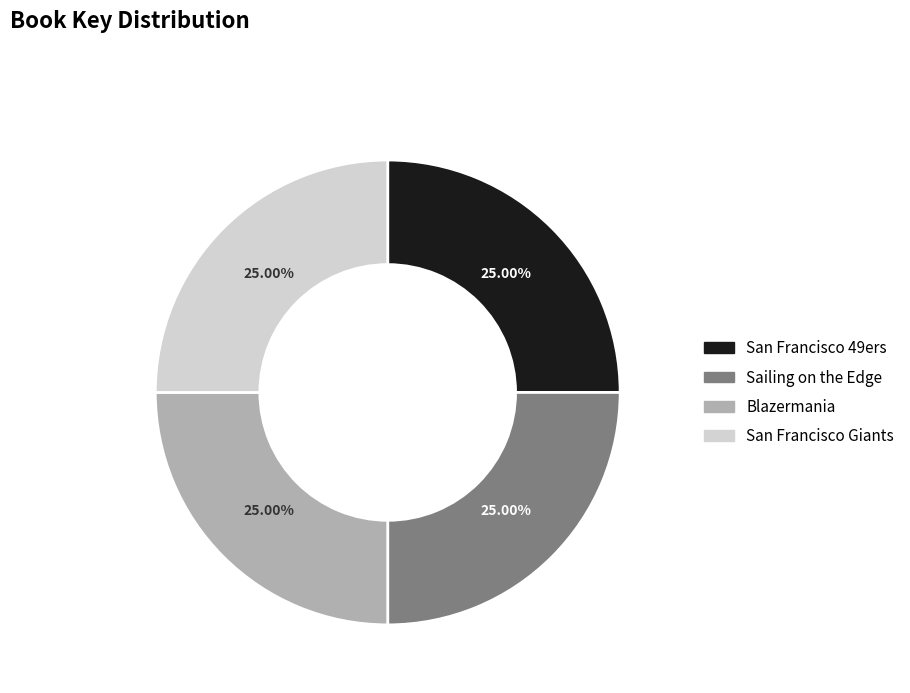

Approximately how many times larger is the value at Blazermania compared to Sailing on the Edge?

1.0